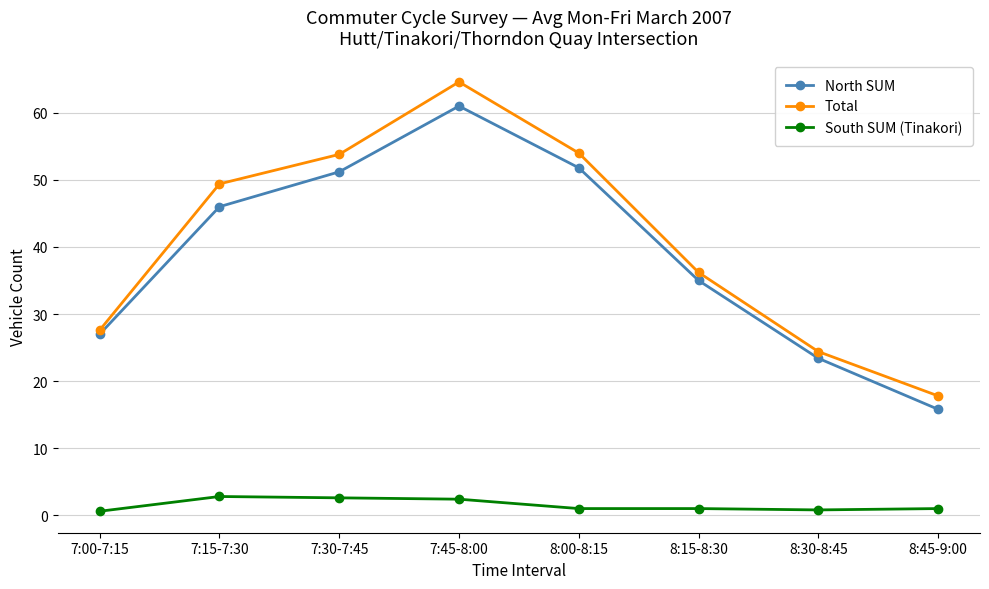

Which series has the largest range (max minus min)?

Total